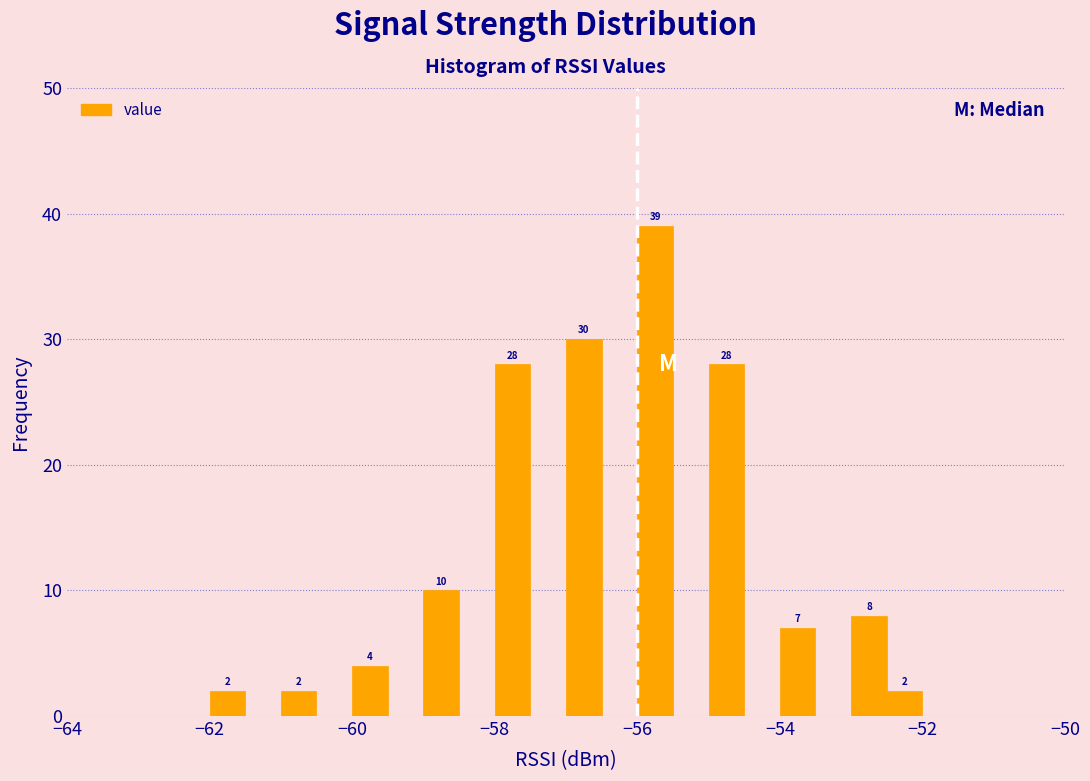

Read against the x-axis, roughly where is the centre of the tallest bar?

-55.8